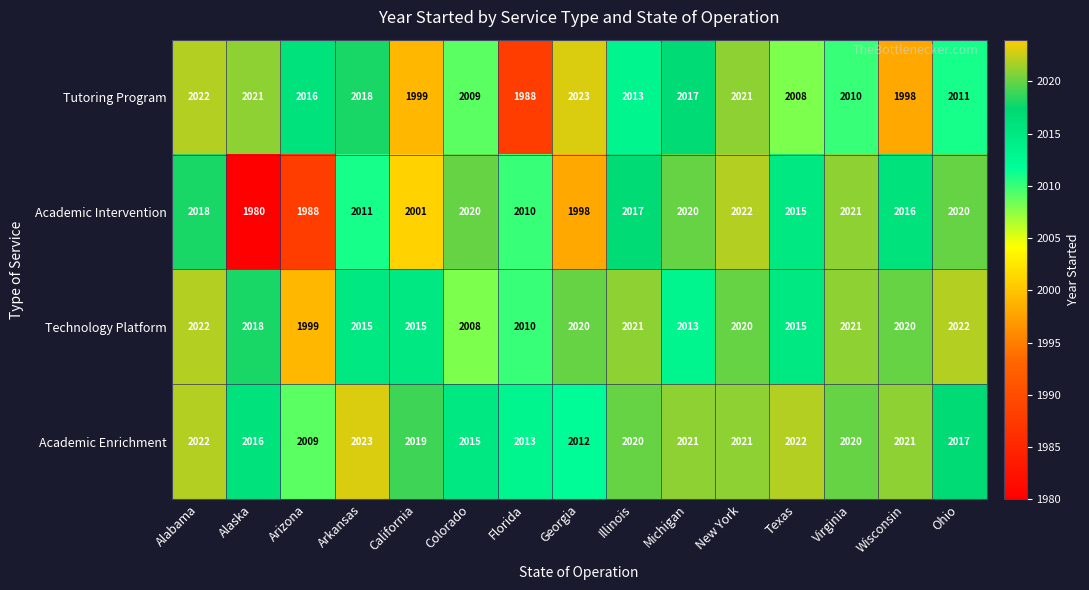

What is the total value across all series at New York?

8084